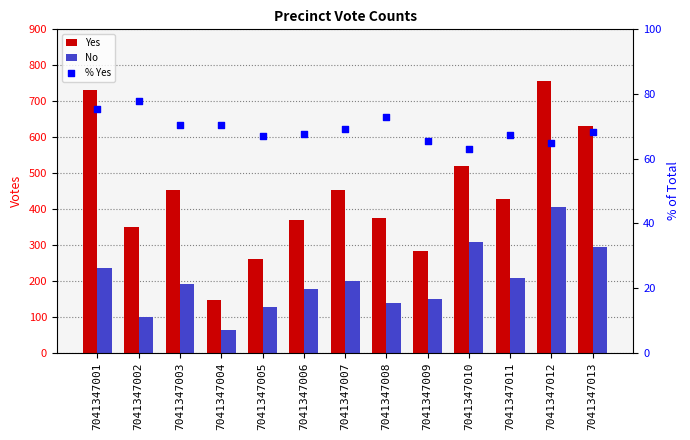

Which series has the largest total across all categories?

Yes